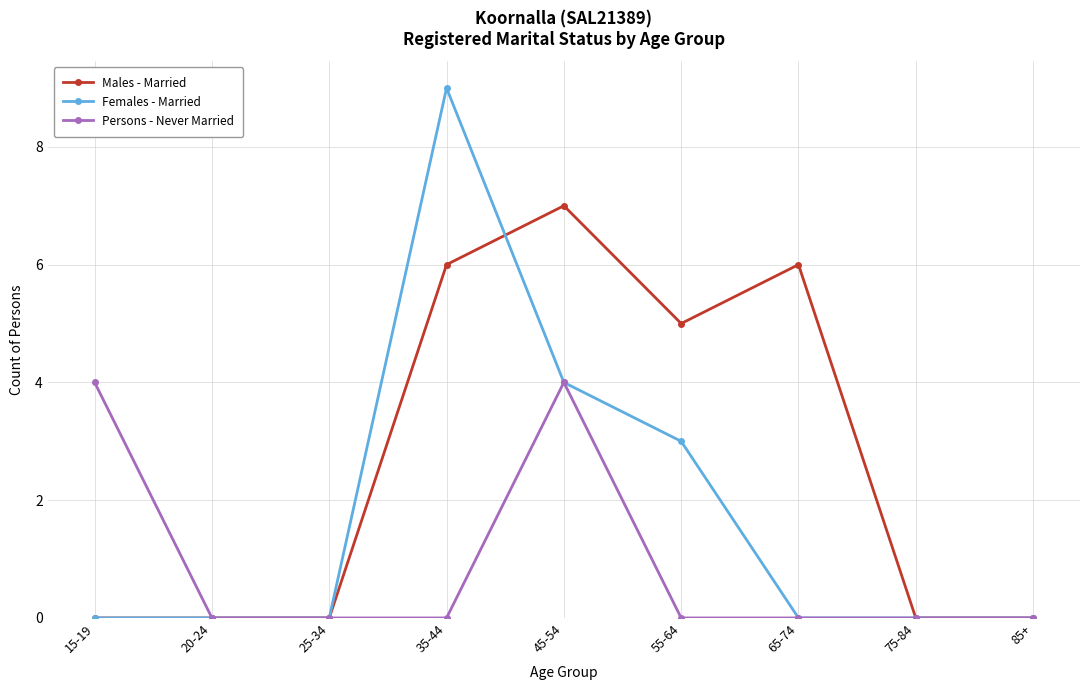

Rank the series by their average value, from highest to lowest.

Males - Married, Females - Married, Persons - Never Married